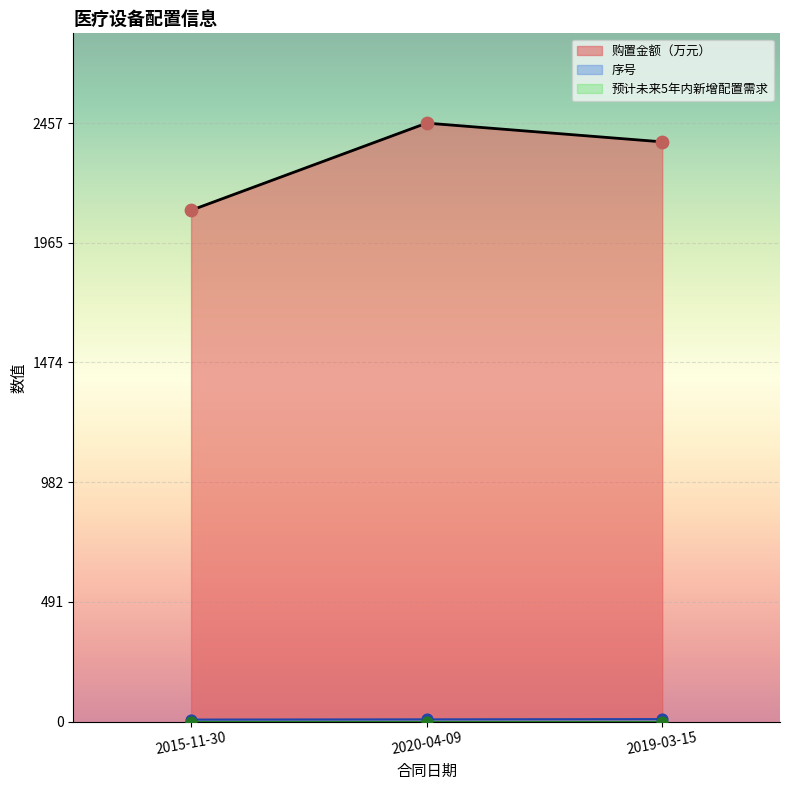

List the labels in order of 购置金额（万元） value, largest first.

2020-04-09, 2019-03-15, 2015-11-30